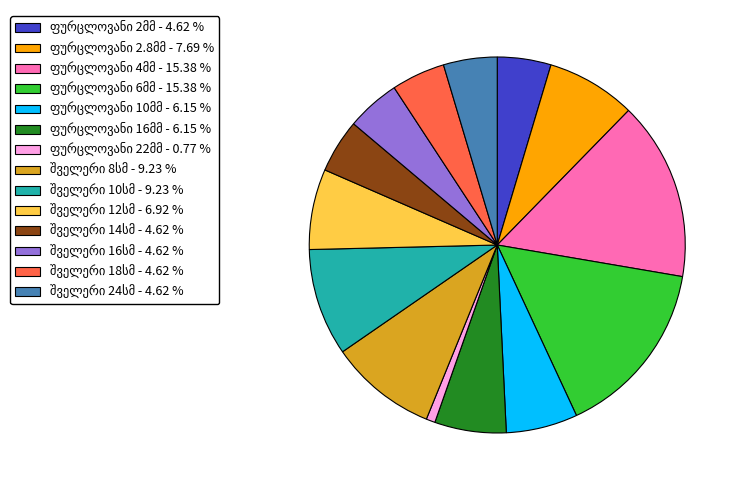

How many slices are in this pie chart?

14